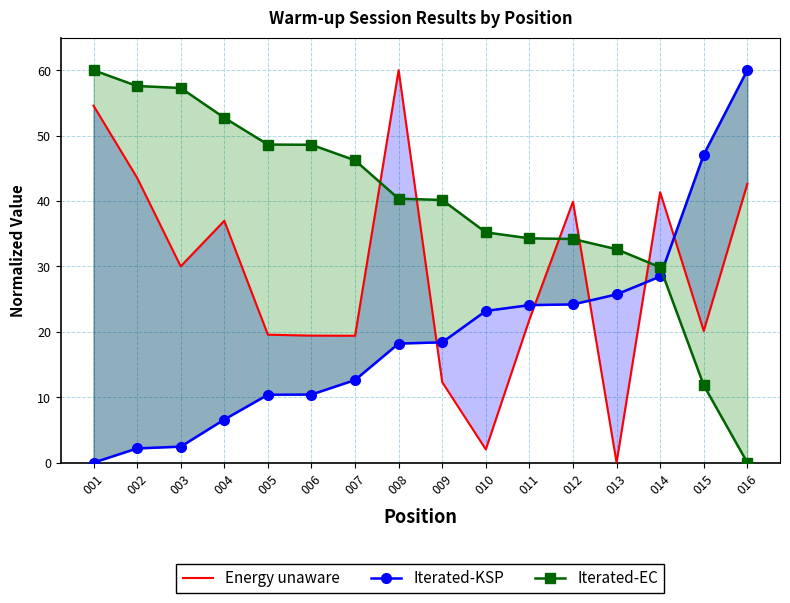

Reading left to right, extract all data points from this chart.

Energy unaware: 001=54.6	002=43.6	003=30.0	004=37.0	005=19.6	006=19.4	007=19.4	008=60.0	009=12.3	010=2.0	011=21.9	012=39.9	013=0.0	014=41.4	015=20.1	016=42.6
Iterated-KSP: 001=0.0	002=2.2	003=2.4	004=6.6	005=10.4	006=10.4	007=12.6	008=18.2	009=18.4	010=23.2	011=24.1	012=24.2	013=25.7	014=28.5	015=47.1	016=60.0
Iterated-EC: 001=60.0	002=57.6	003=57.3	004=52.7	005=48.6	006=48.6	007=46.2	008=40.4	009=40.2	010=35.2	011=34.3	012=34.2	013=32.6	014=29.9	015=11.8	016=0.0